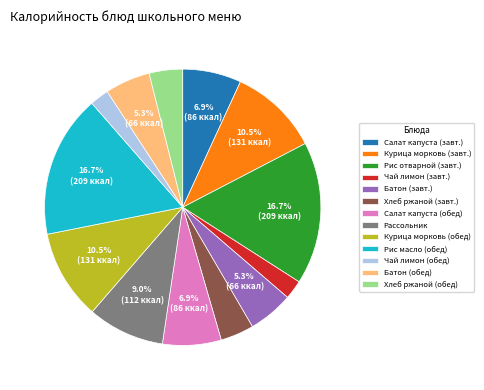

Do Чай лимон (завт.) and Рис масло (обед) together represent more than half of the pie?

No